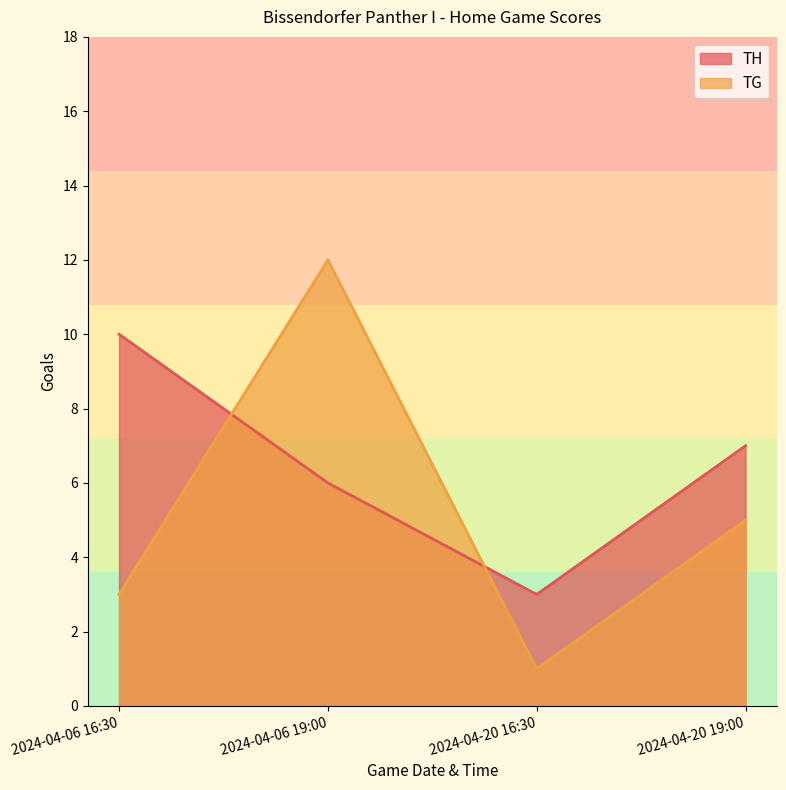

At which label does TG first exceed 5?

2024-04-06 19:00